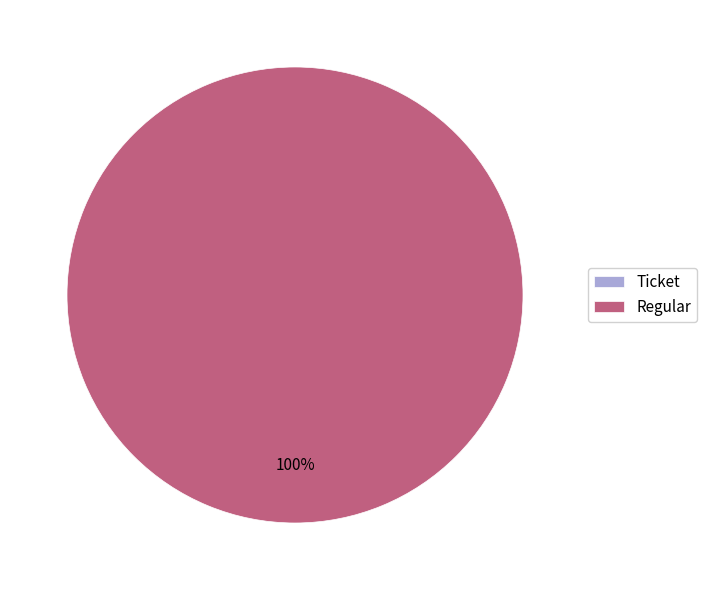

True or false: Ticket accounts for 10% of the total.

False